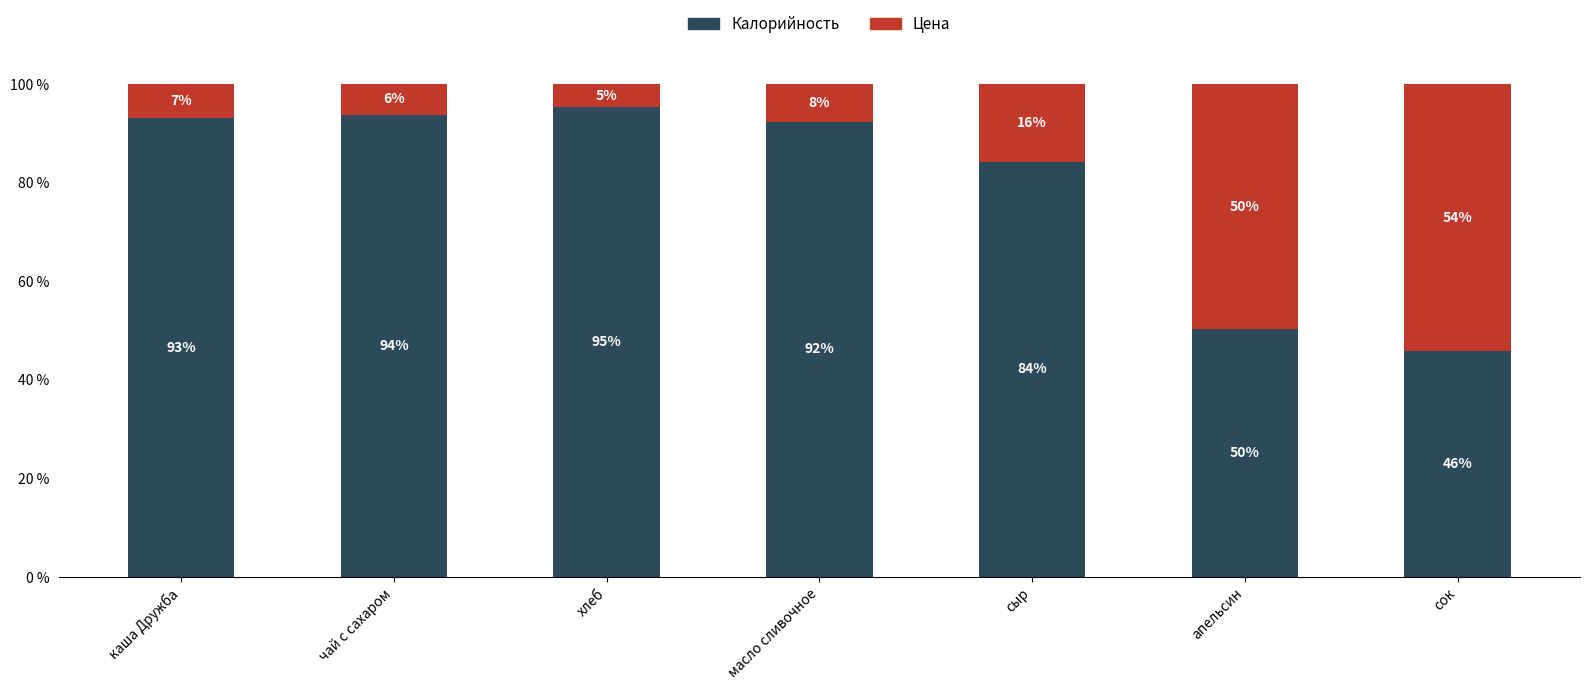

Is it true that Цена equals 80.7 at апельсин?

False